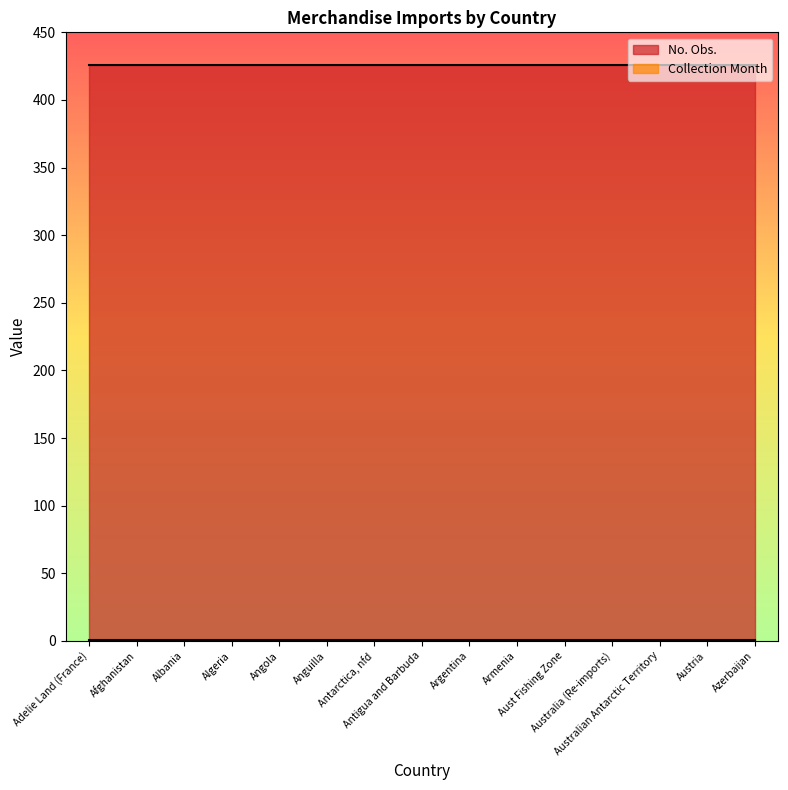

Which category has the lowest value in the Collection Month series?

Adelie Land (France)